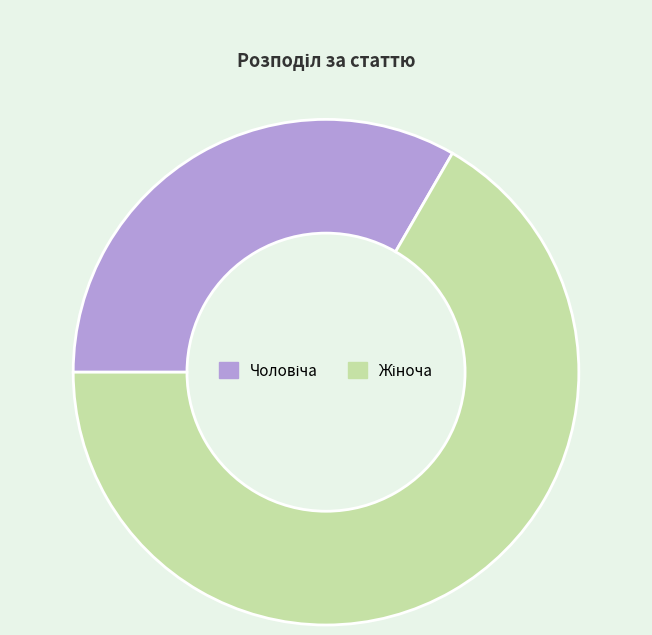

Is there any slice that represents more than half of the pie?

Yes